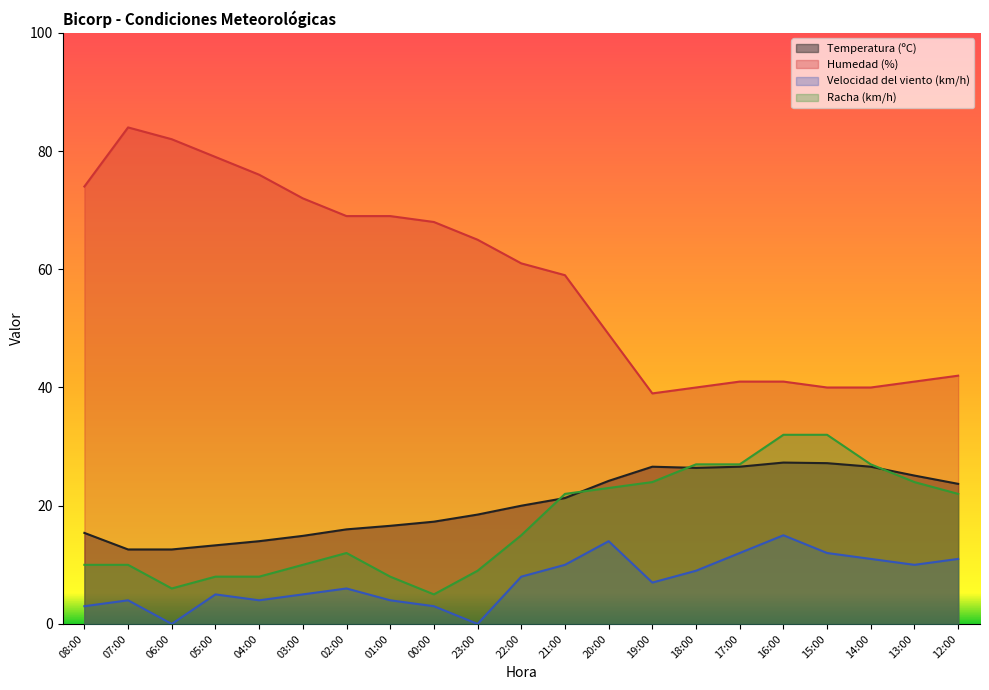

Reading left to right, list all the values displayed in this chart.

Temperatura (ºC): 08:00=15.4	07:00=12.6	06:00=12.6	05:00=13.3	04:00=14.0	03:00=14.9	02:00=16.0	01:00=16.6	00:00=17.3	23:00=18.5	22:00=20.0	21:00=21.3	20:00=24.2	19:00=26.6	18:00=26.4	17:00=26.6	16:00=27.3	15:00=27.2	14:00=26.6	13:00=25.1	12:00=23.7
Humedad (%): 08:00=74.0	07:00=84.0	06:00=82.0	05:00=79.0	04:00=76.0	03:00=72.0	02:00=69.0	01:00=69.0	00:00=68.0	23:00=65.0	22:00=61.0	21:00=59.0	20:00=49.0	19:00=39.0	18:00=40.0	17:00=41.0	16:00=41.0	15:00=40.0	14:00=40.0	13:00=41.0	12:00=42.0
Velocidad del viento (km/h): 08:00=3.0	07:00=4.0	06:00=0.0	05:00=5.0	04:00=4.0	03:00=5.0	02:00=6.0	01:00=4.0	00:00=3.0	23:00=0.0	22:00=8.0	21:00=10.0	20:00=14.0	19:00=7.0	18:00=9.0	17:00=12.0	16:00=15.0	15:00=12.0	14:00=11.0	13:00=10.0	12:00=11.0
Racha (km/h): 08:00=10.0	07:00=10.0	06:00=6.0	05:00=8.0	04:00=8.0	03:00=10.0	02:00=12.0	01:00=8.0	00:00=5.0	23:00=9.0	22:00=15.0	21:00=22.0	20:00=23.0	19:00=24.0	18:00=27.0	17:00=27.0	16:00=32.0	15:00=32.0	14:00=27.0	13:00=24.0	12:00=22.0